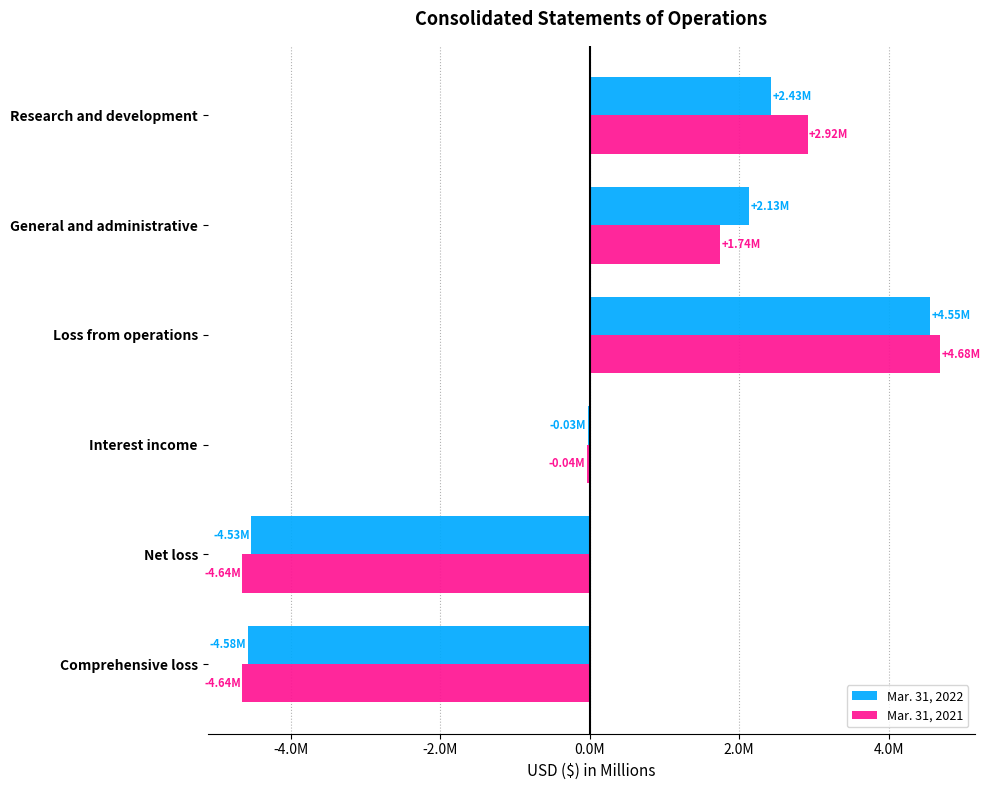

Which series has the largest total across all categories?

Mar. 31, 2021